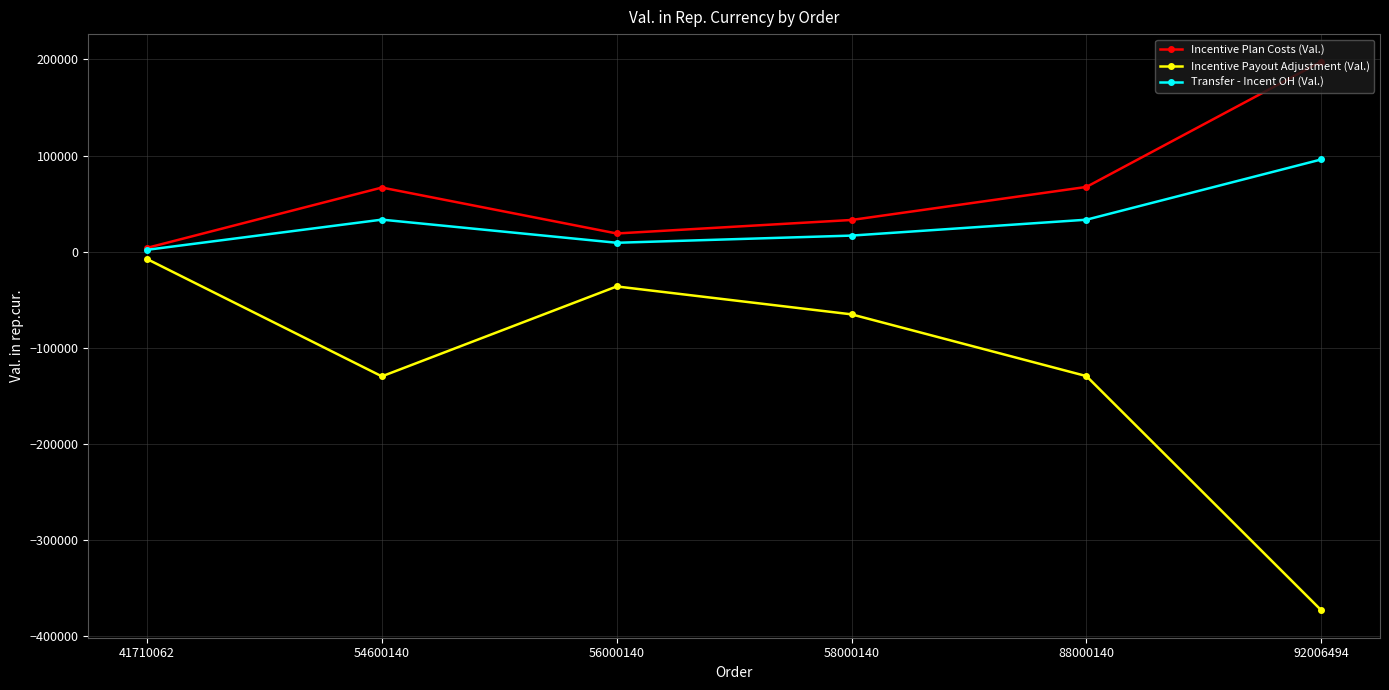

The Incentive Payout Adjustment (Val.) series shows -65172.2 at 58000140. True or false?

True